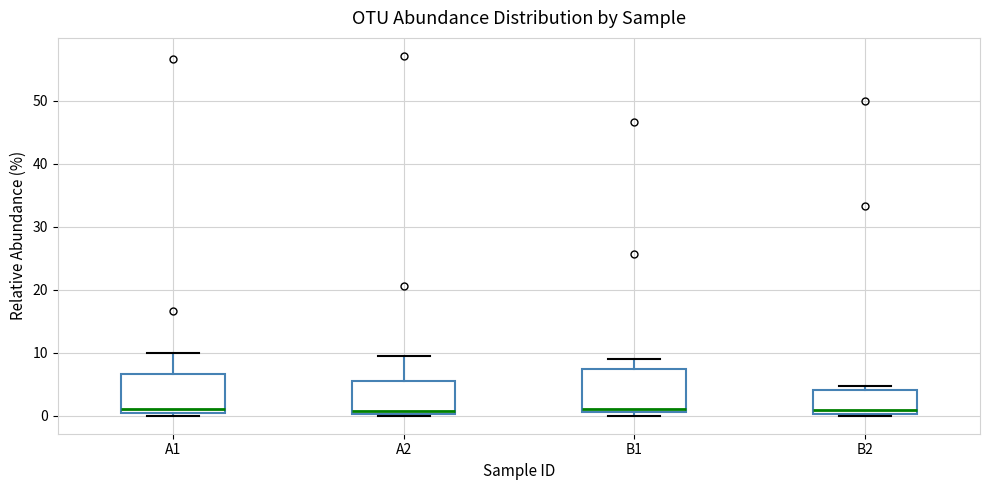

Reading left to right, transcribe this box plot: for each box, give where its median line is, the range the box spans, and where its two whiskers end, as read against the y-axis. The values are not printed on the chart, so give them approximately, as read against the axis.

A1: median 1, box 0 to 7, whiskers 0 (just below the box's lower edge) to 10
A2: median 1, box 0 to 6, whiskers 0 to 10
B1: median 1 (just above the box's lower edge), box 1 to 7, whiskers 0 to 9
B2: median 1, box 0 to 4, whiskers 0 (just below the box's lower edge) to 5